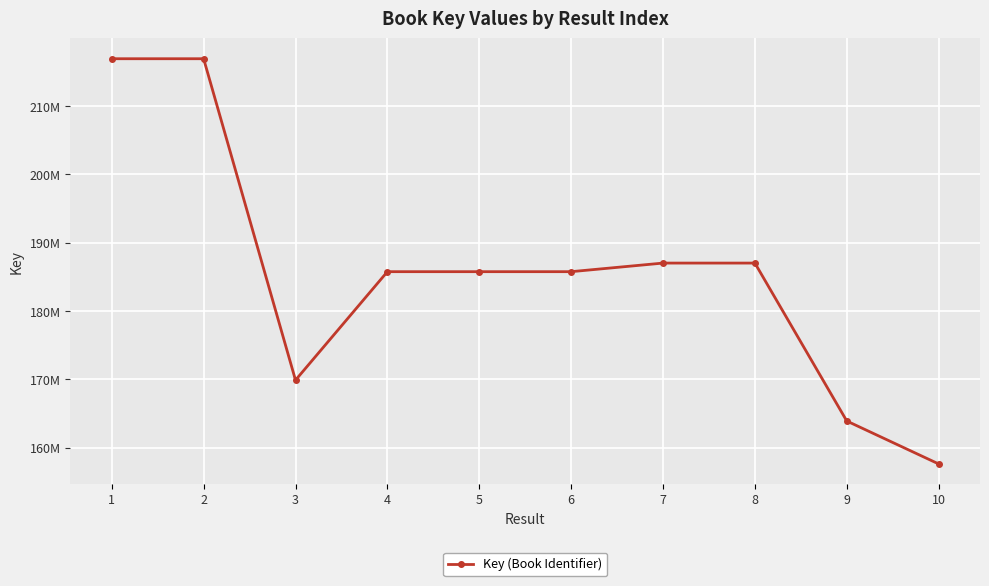

List the labels in order of value, smallest first.

10, 9, 3, 4, 6, 5, 8, 7, 2, 1